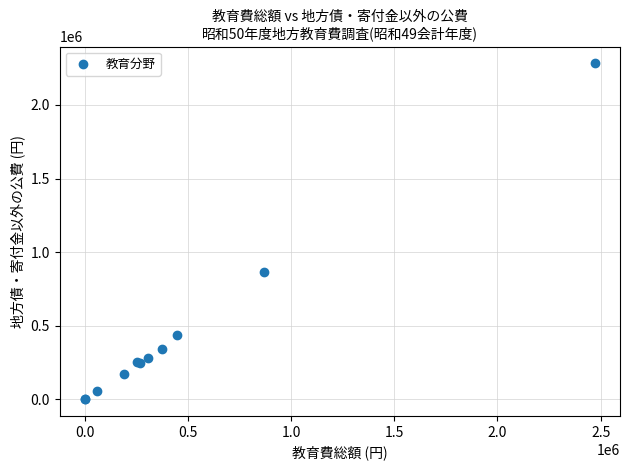

What Y value in the scatter plot is closest to 1142678?

862577